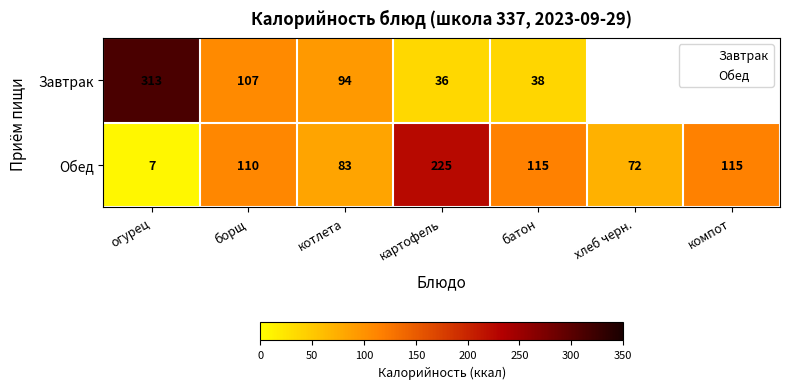

What is the maximum value for Обед?

225.0